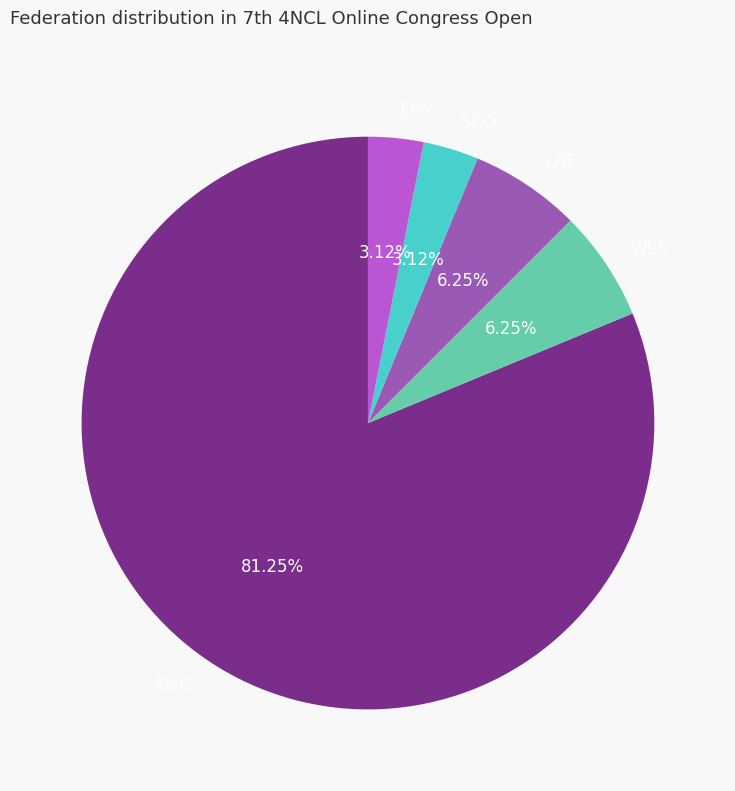

Which slice is the largest?

ENG